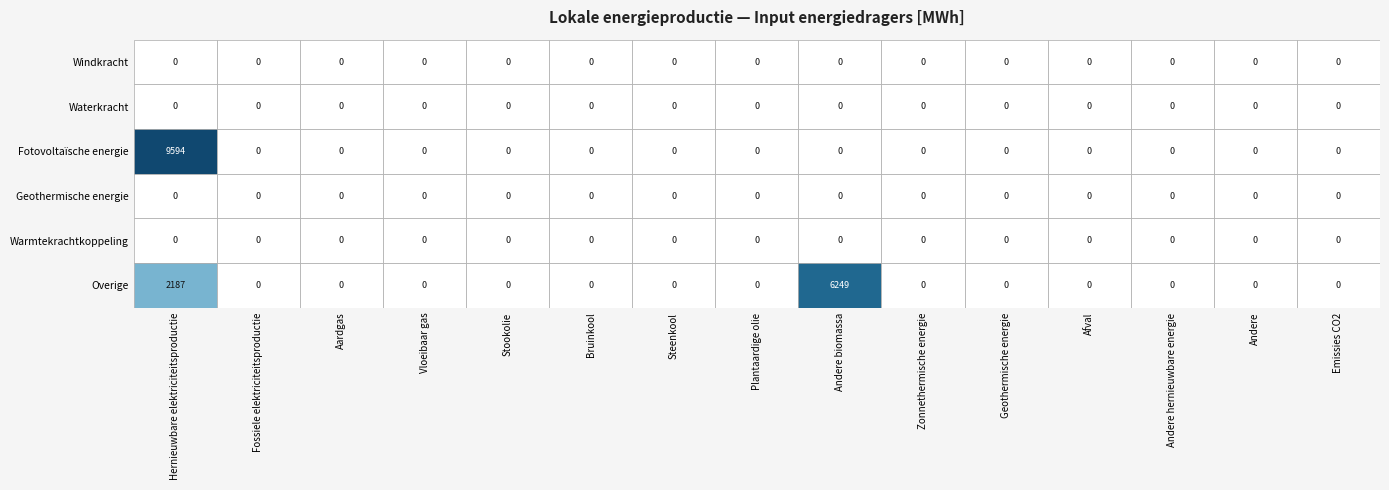

The Fotovoltaïsche energie series shows -2956.8 at 10. True or false?

False